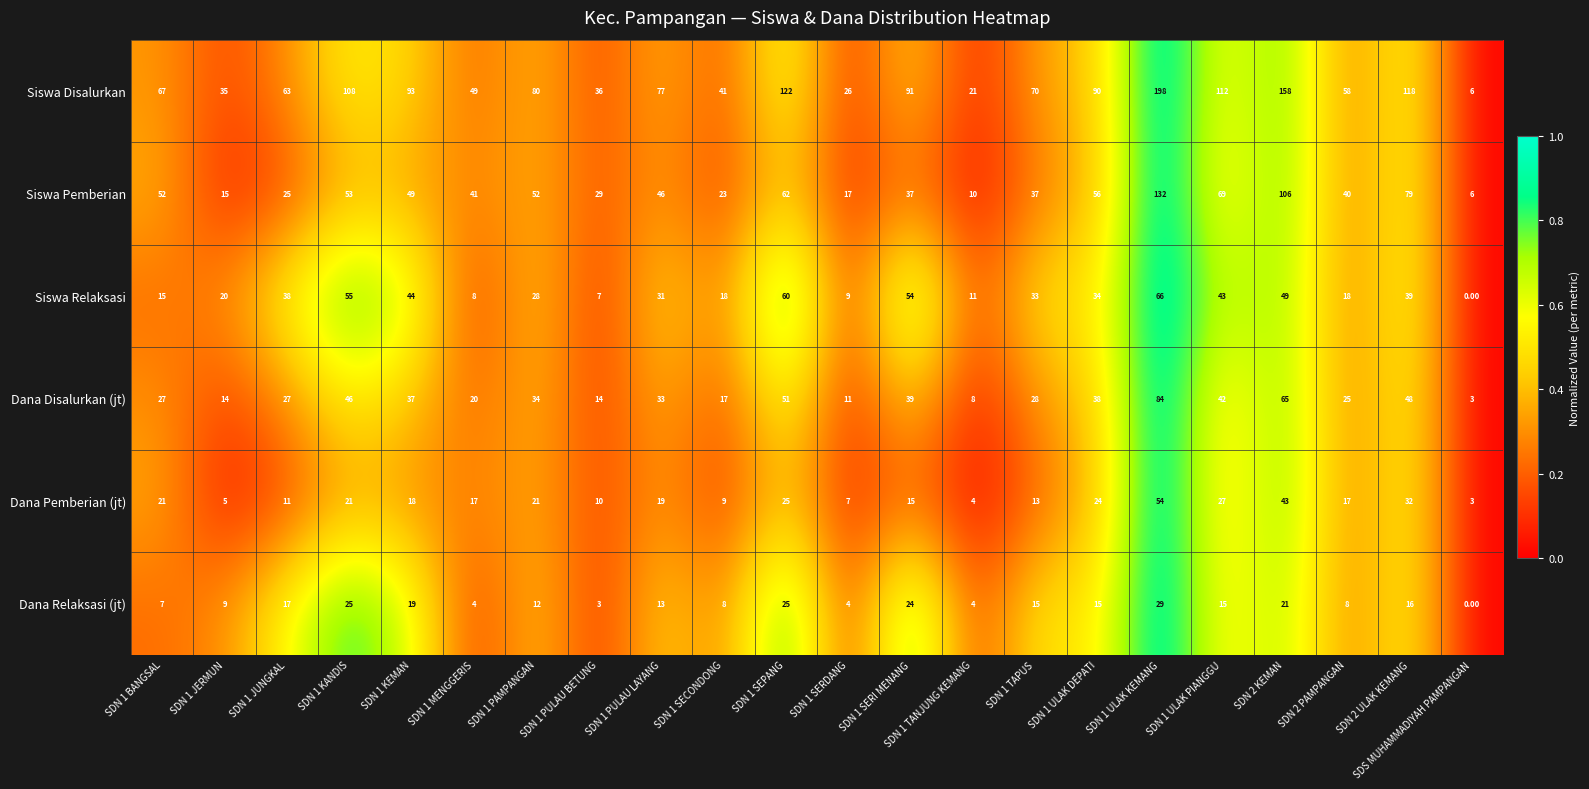

What is the difference between the maximum and minimum values in the Dana Pemberian (jt) series?

51